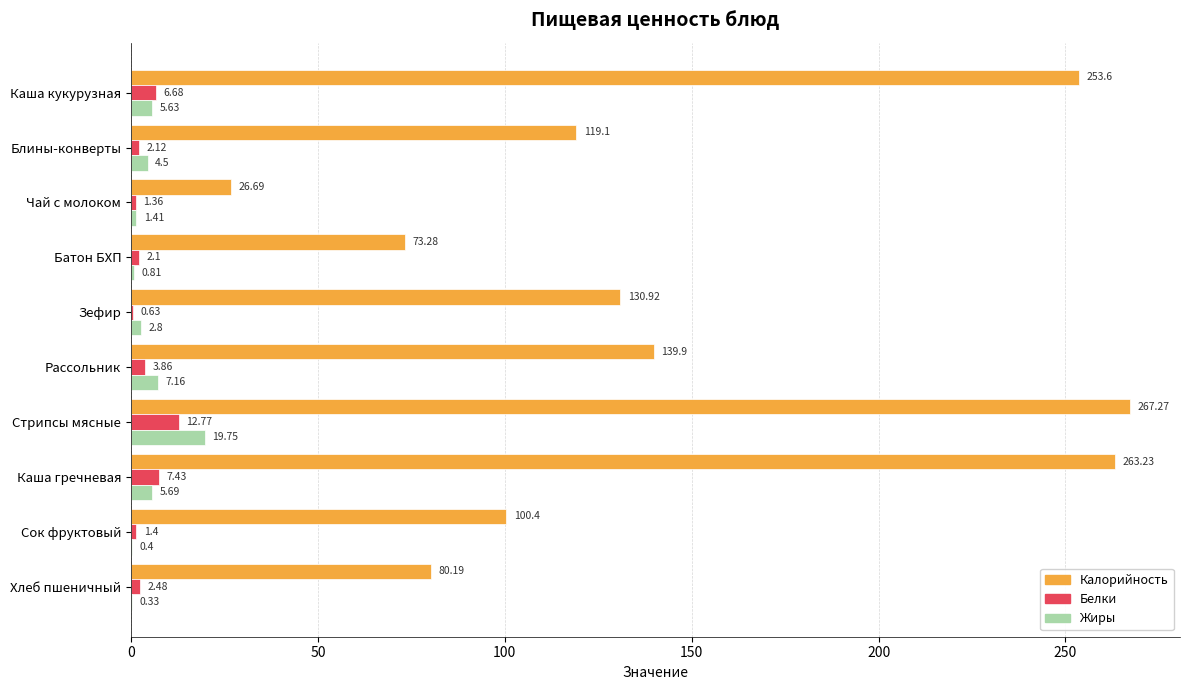

What is the sum of all Жиры values?

48.5